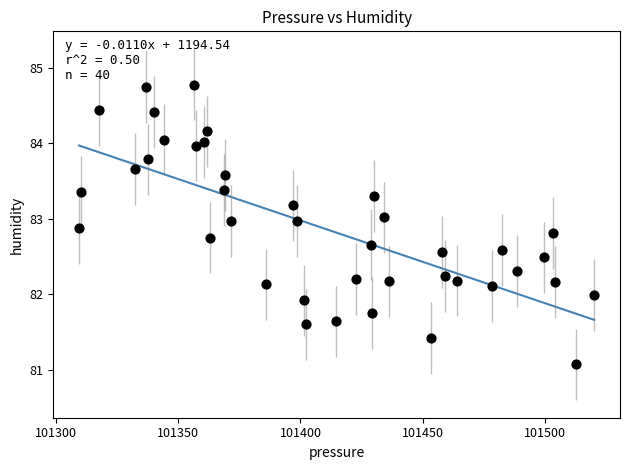

What is the range of X values (max minus min)?

210.9